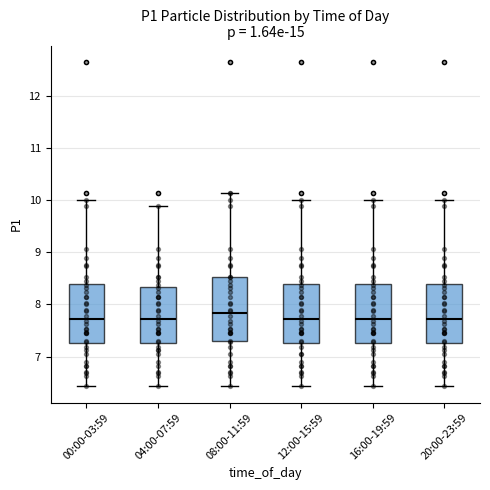

Where is the lower edge of the box for 12:00-15:59 on the y-axis? The values are not printed on the chart, so give them approximately, as read against the axis.

7.3